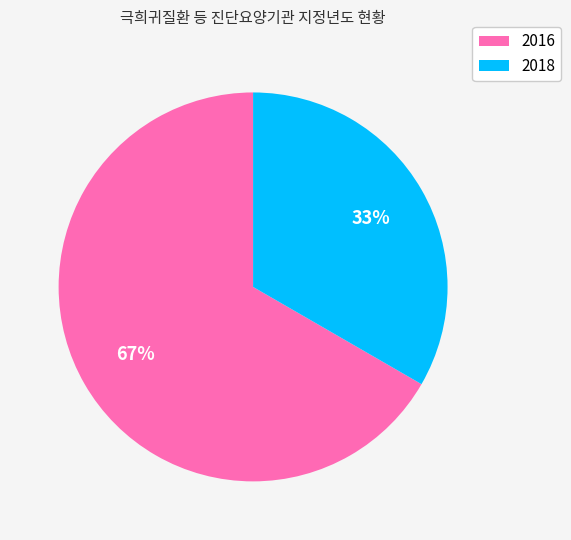

To the nearest percent, what is the average slice percentage?

50%